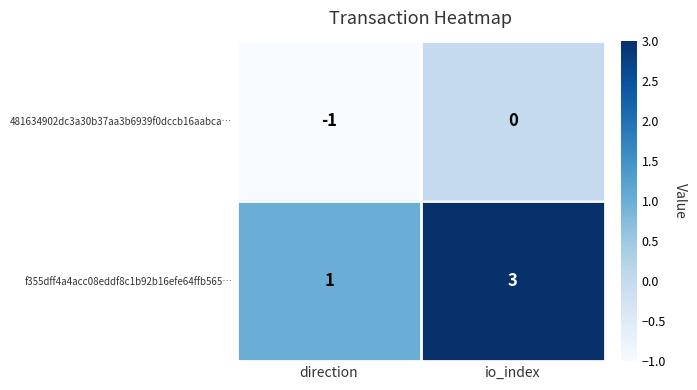

Which series has the widest spread of values?

f355dff4a4acc08eddf8c1b92b16efe64ffb565…